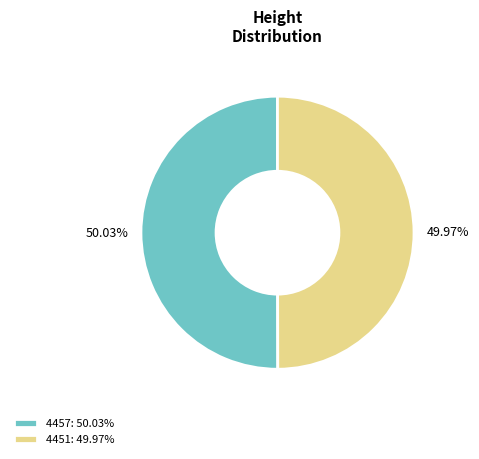

What is the ratio of the value at 4457 to the value at 4451?

1.0